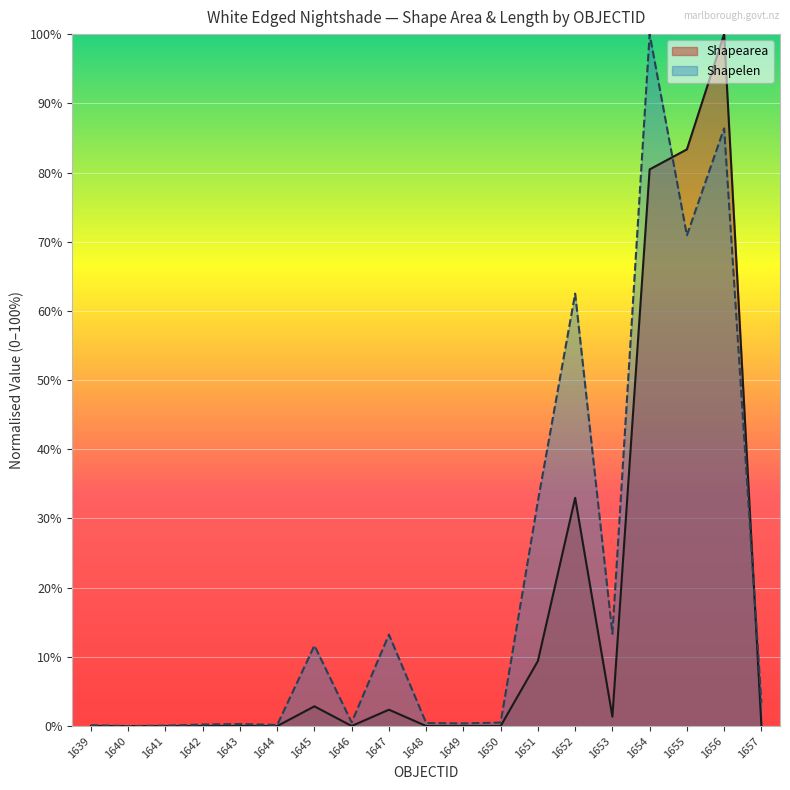

True or false: Shapearea has more than 1 interior local peaks.

True